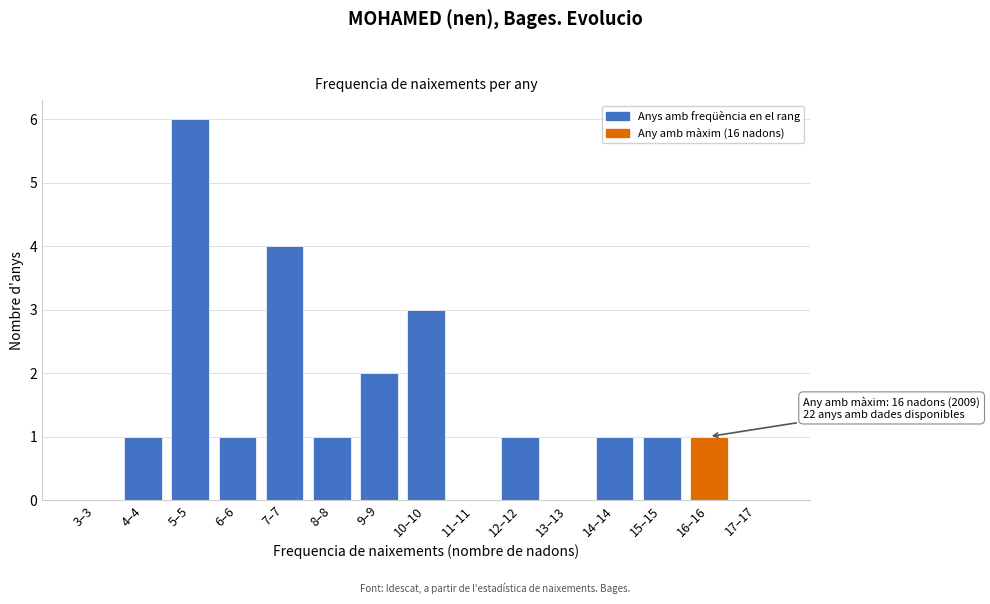

Reading right to left, list all the values displayed in this chart.

17–17=0	16–16=1	15–15=1	14–14=1	13–13=0	12–12=1	11–11=0	10–10=3	9–9=2	8–8=1	7–7=4	6–6=1	5–5=6	4–4=1	3–3=0